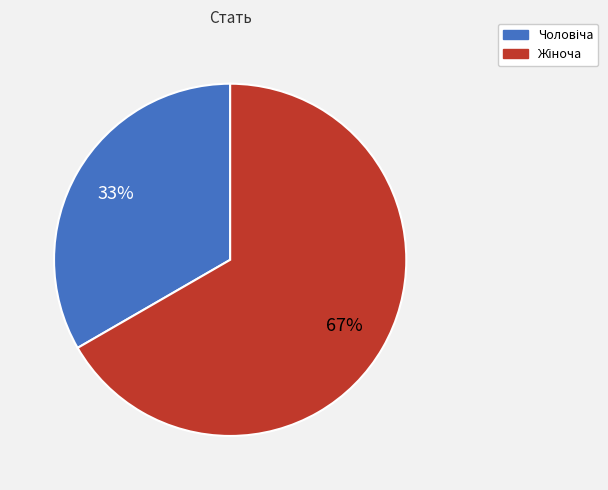

Is there any slice that represents more than half of the pie?

Yes